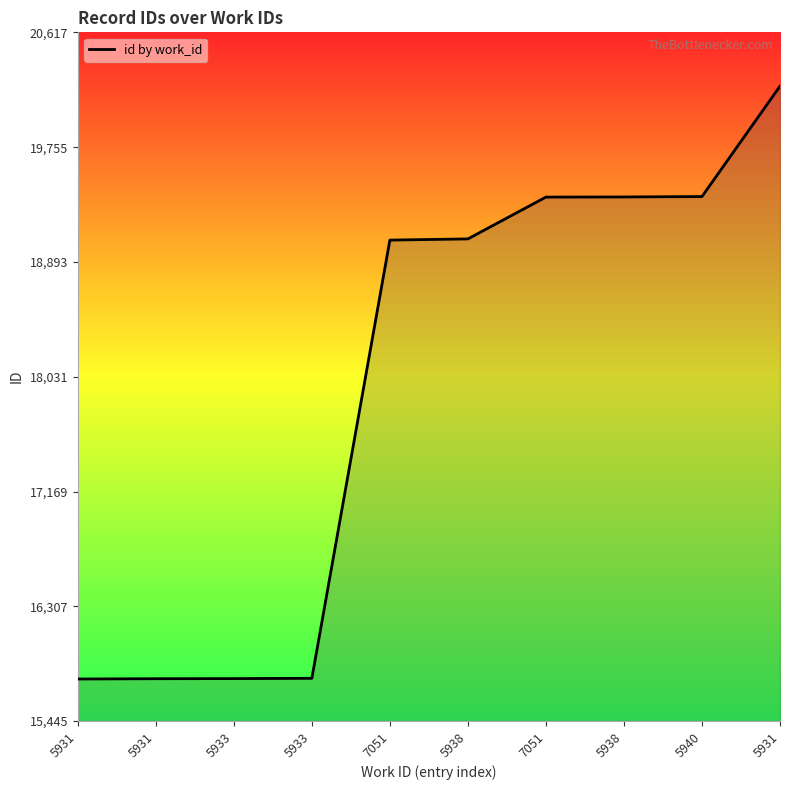

Is this an area chart (filled region under the line)?

Yes